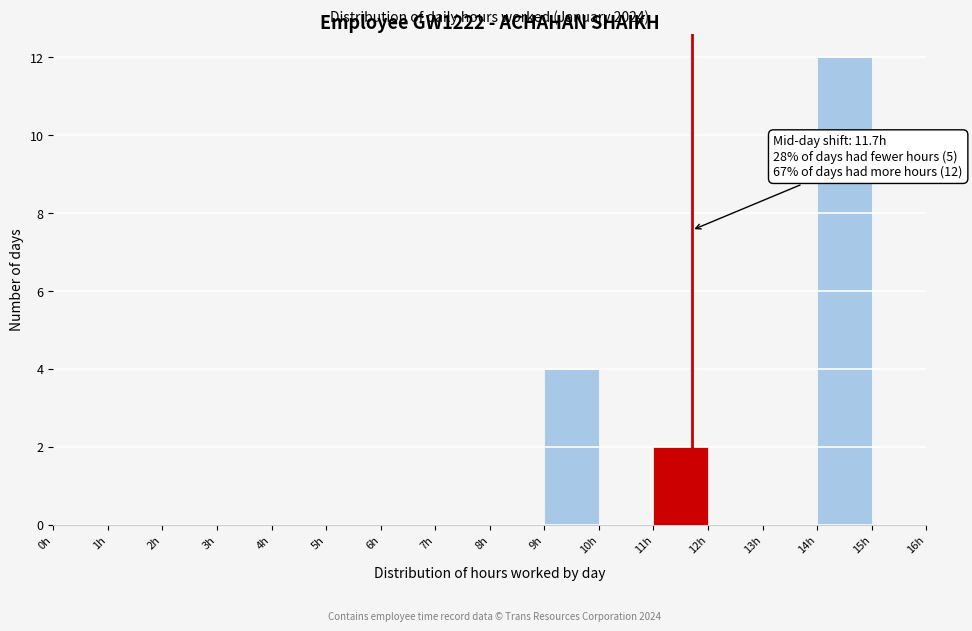

Over which range of the x-axis is the bar tallest?

14 to 15